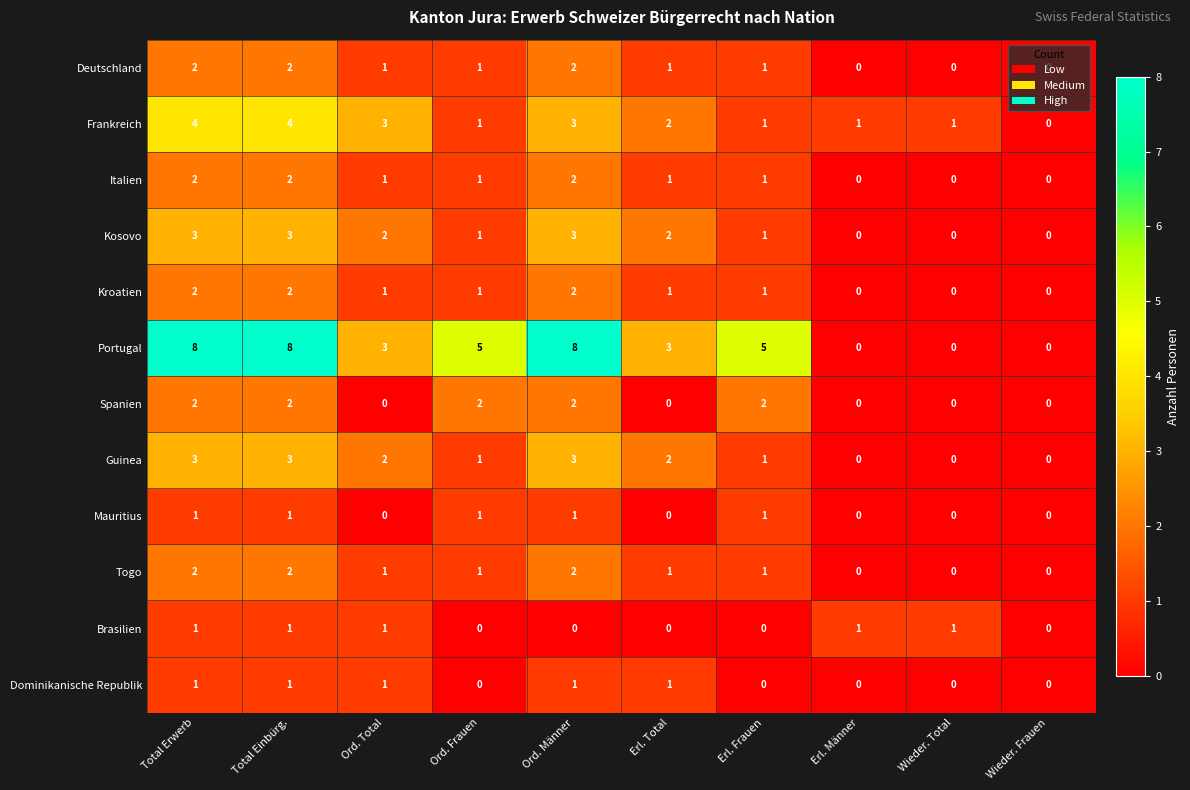

The value of Guinea at Erl. Total is 3. True or false?

False